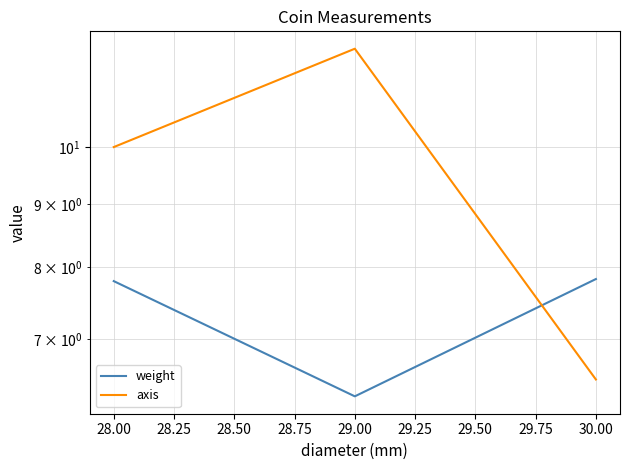

Where does the axis series first go above 10?

29.00